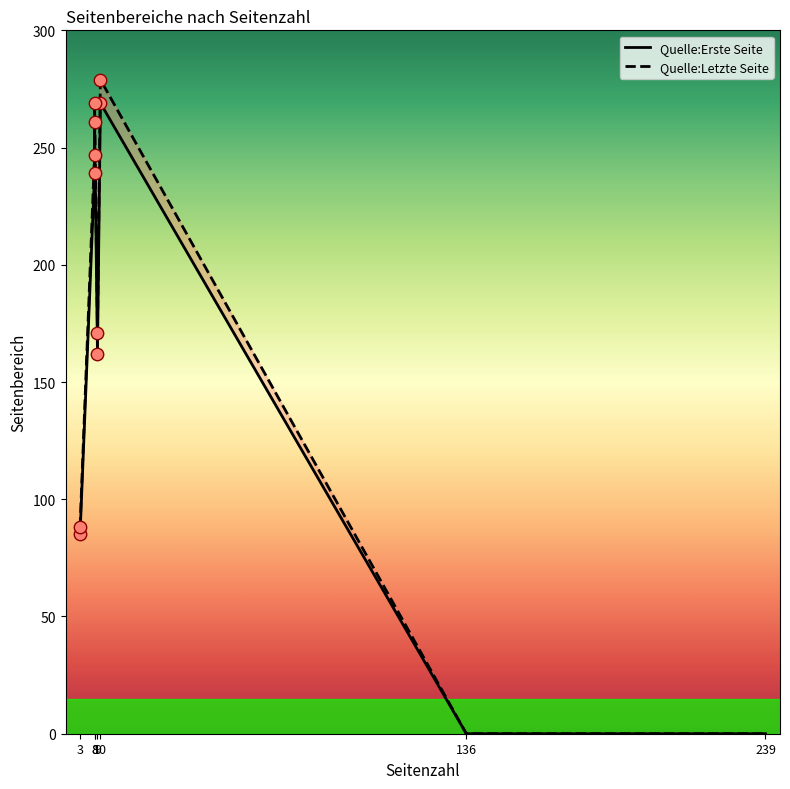

What are all the series names shown in the legend?

Quelle:Erste Seite, Quelle:Letzte Seite